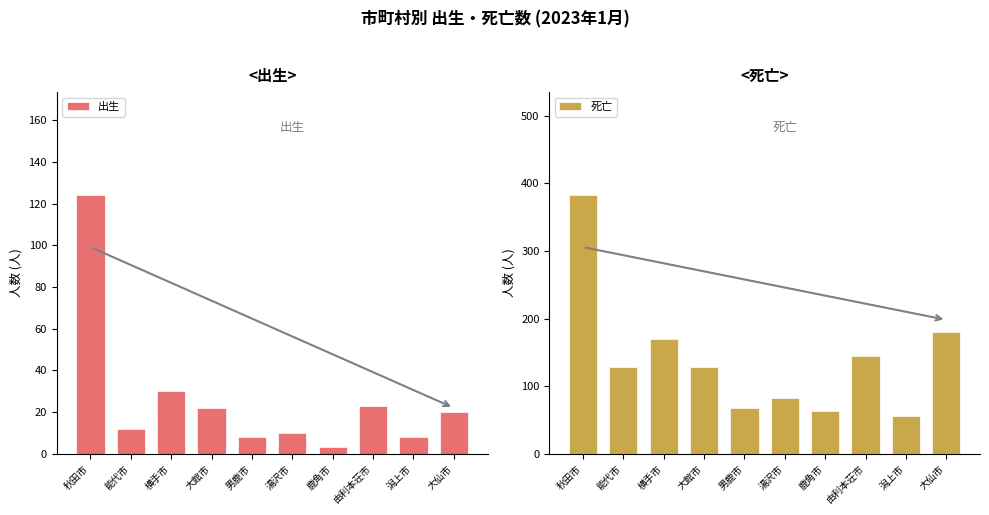

At which category is the sum across all series the highest?

秋田市